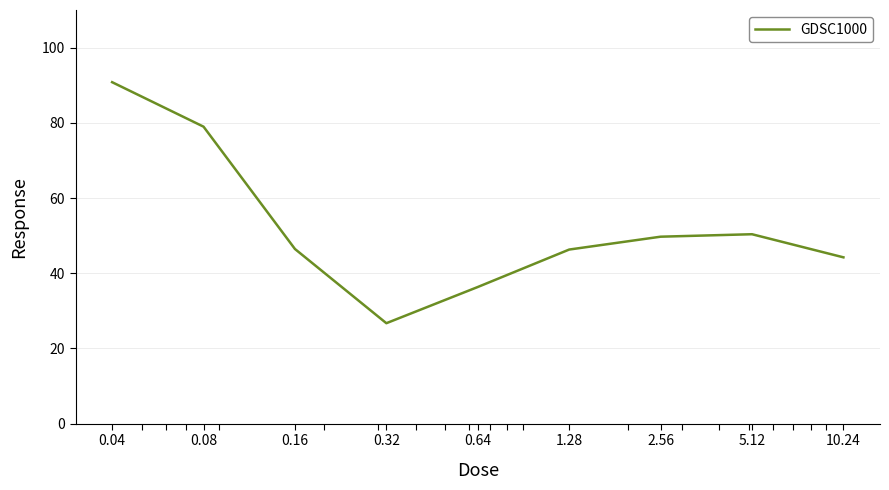

What is the difference between the maximum and minimum values?

64.1